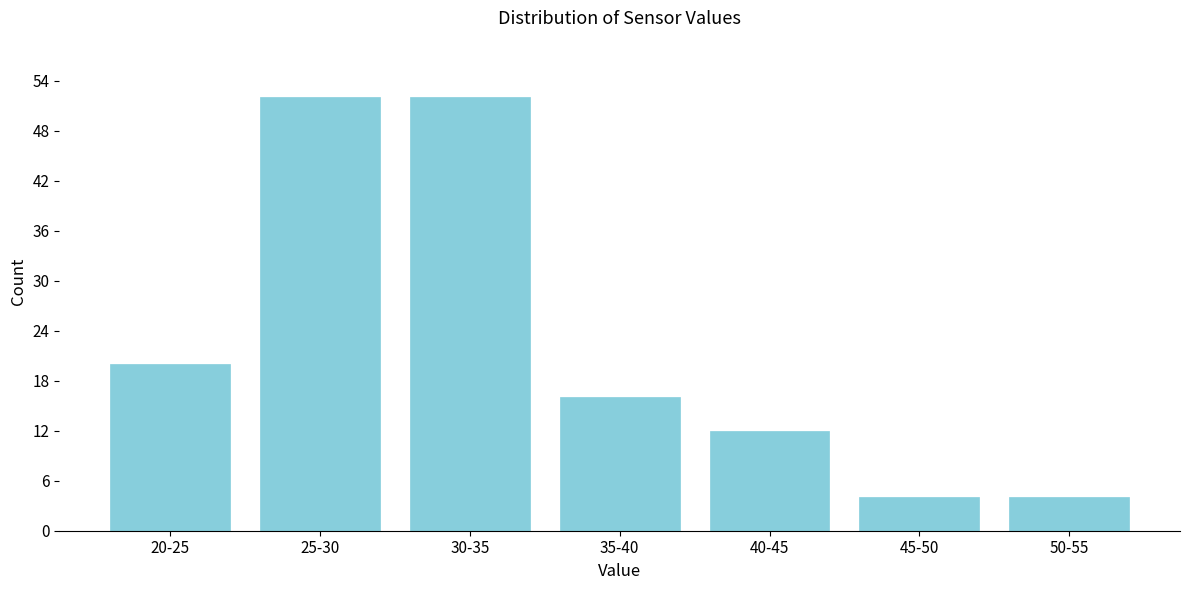

Reading left to right, extract all data points from this chart.

20-25=20	25-30=52	30-35=52	35-40=16	40-45=12	45-50=4	50-55=4